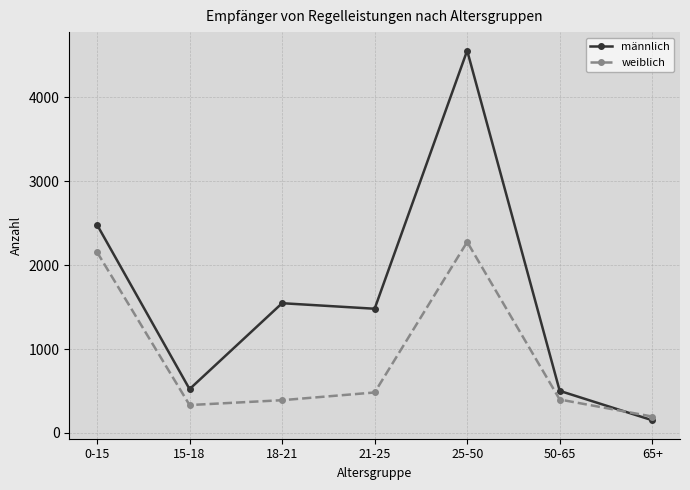

The value of weiblich at 15-18 is 171. True or false?

False